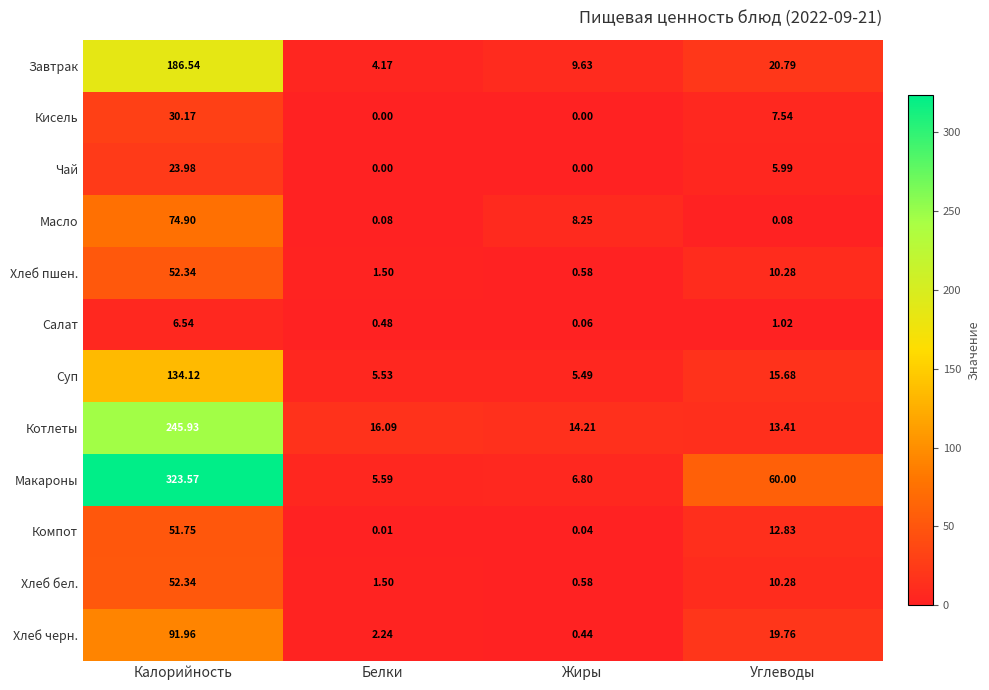

Which series has the largest total across all categories?

Макароны